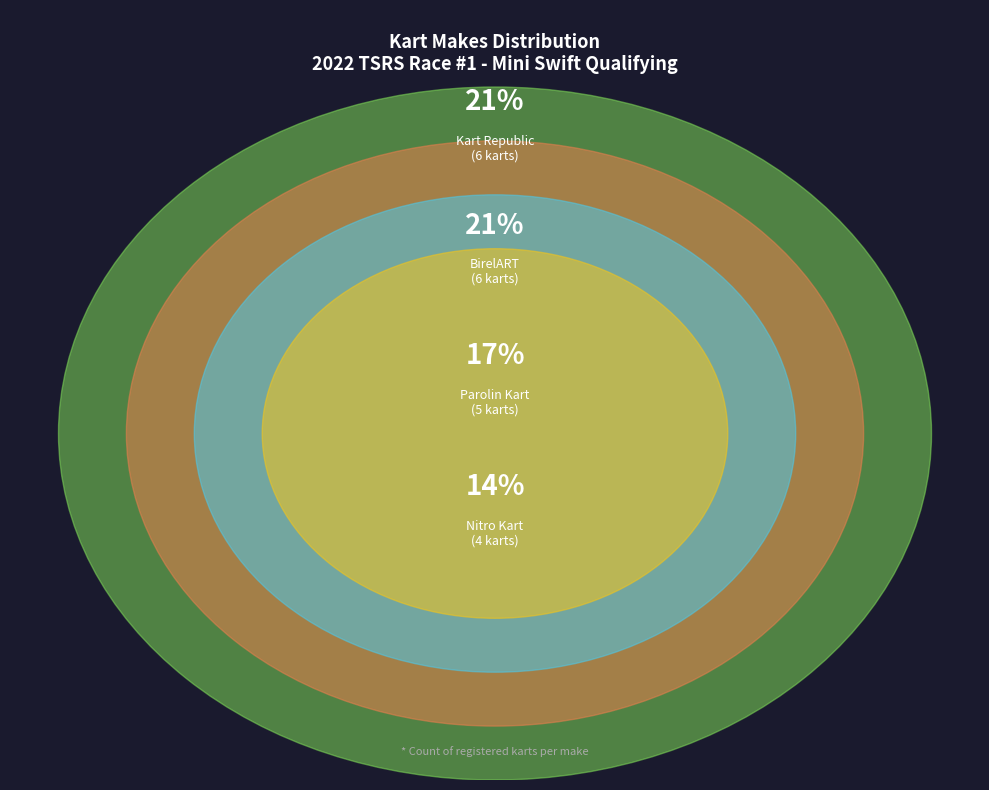

Is there any slice that represents more than half of the pie?

No